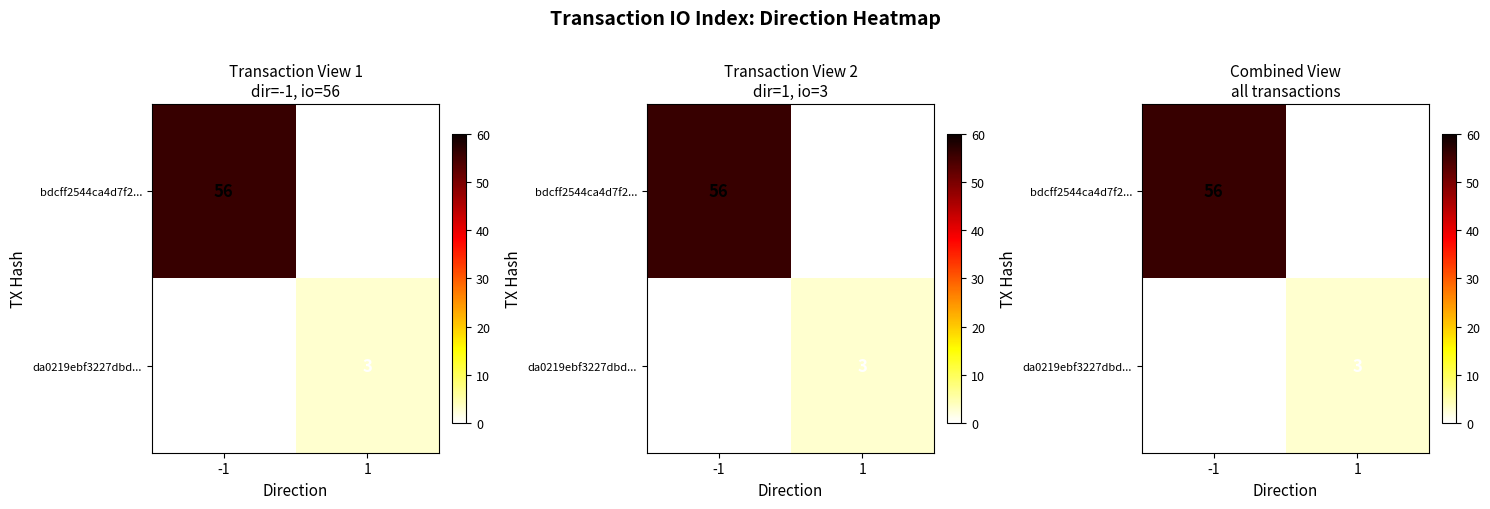

Rank the series by their average value, from highest to lowest.

bdcff2544ca4d7f2..., da0219ebf3227dbd...